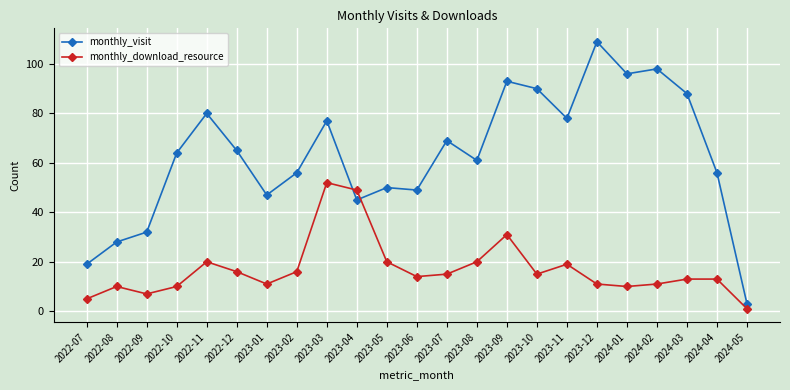

What is the greatest value displayed?

109